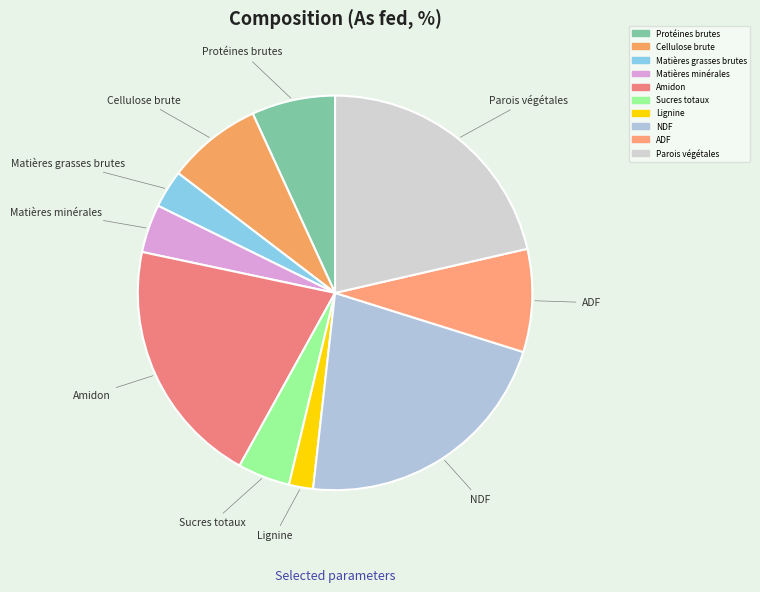

Combined, do NDF and Lignine account for over 50%?

No